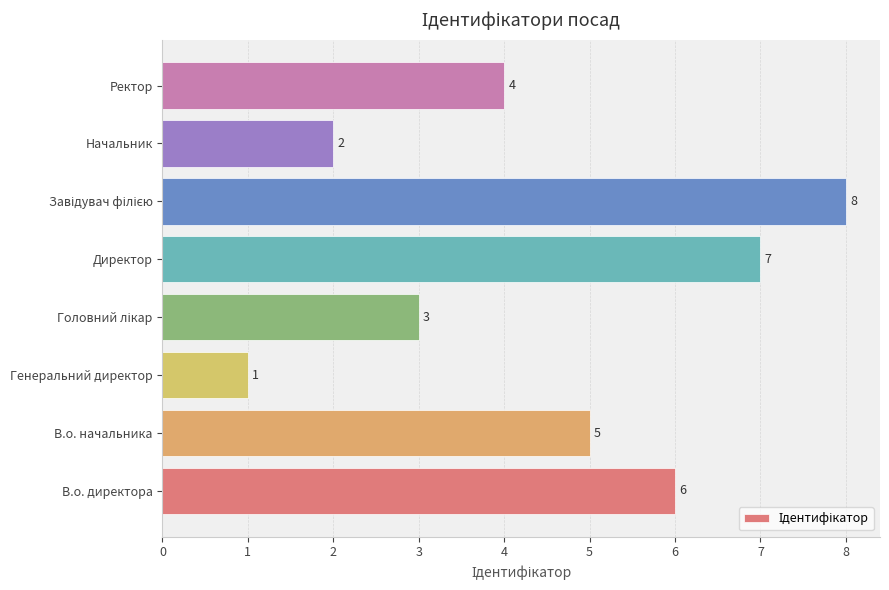

Reading bottom to top, extract all data points from this chart.

6	5	1	3	7	8	2	4